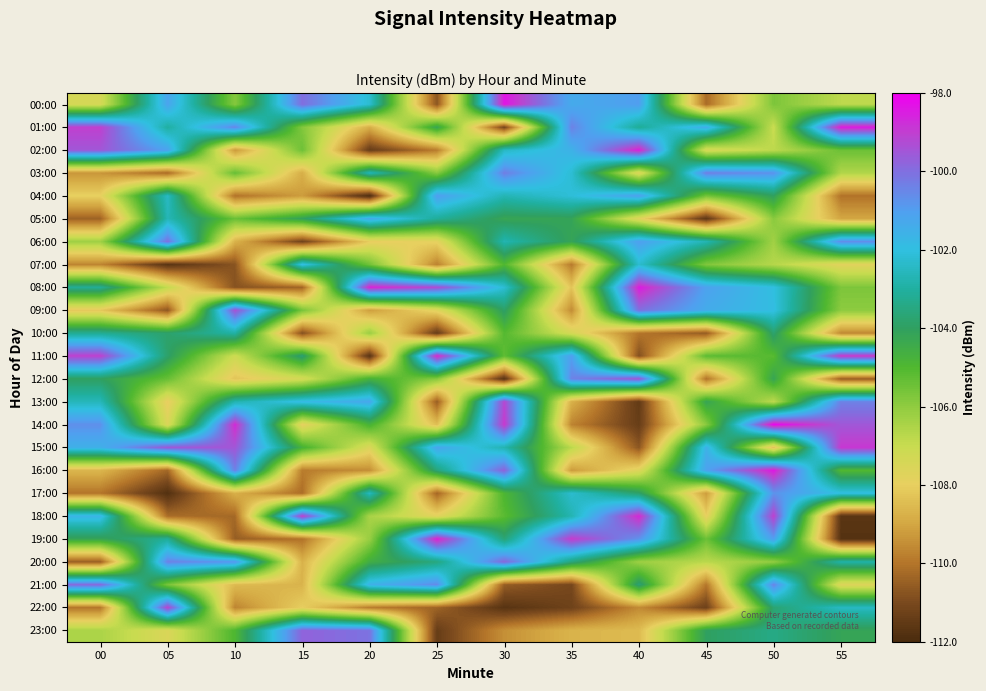

Reading right to left, transcribe all the data shown in this chart.

00:00: 55=-106.8	50=-105.7	45=-110.2	40=-101.0	35=-101.3	30=-98.3	25=-110.7	20=-102.2	15=-100.0	10=-105.9	05=-101.2	00=-107.4
01:00: 55=-98.4	50=-107.0	45=-101.4	40=-103.2	35=-100.4	30=-111.1	25=-104.2	20=-108.8	15=-105.8	10=-100.5	05=-103.0	00=-99.0
02:00: 55=-105.4	50=-106.8	45=-107.4	40=-98.5	35=-101.6	30=-102.4	25=-109.8	20=-111.4	15=-105.5	10=-109.3	05=-101.1	00=-99.5
03:00: 55=-106.6	50=-100.7	45=-100.3	40=-107.6	35=-102.2	30=-100.3	25=-105.9	20=-102.6	15=-108.8	10=-105.3	05=-110.2	00=-109.3
04:00: 55=-110.0	50=-104.0	45=-105.6	40=-101.1	35=-102.1	30=-102.7	25=-101.0	20=-111.9	15=-109.2	10=-110.0	05=-102.4	00=-108.0
05:00: 55=-109.0	50=-105.9	45=-111.6	40=-107.7	35=-104.2	30=-104.2	25=-103.1	20=-101.3	15=-104.1	10=-105.4	05=-102.6	00=-110.4
06:00: 55=-100.6	50=-106.3	45=-102.7	40=-101.0	35=-104.2	30=-102.7	25=-107.9	20=-108.1	15=-111.2	10=-108.7	05=-100.1	00=-106.3
07:00: 55=-107.8	50=-106.7	45=-105.8	40=-102.3	35=-109.9	30=-105.0	25=-109.7	20=-105.5	15=-101.9	10=-110.7	05=-111.7	00=-109.7
08:00: 55=-105.7	50=-102.0	45=-101.1	40=-98.4	35=-108.3	30=-102.2	25=-99.3	20=-98.5	15=-110.3	10=-110.8	05=-106.9	00=-103.2
09:00: 55=-106.0	50=-101.9	45=-101.4	40=-100.0	35=-109.5	30=-103.9	25=-107.7	20=-109.2	15=-105.6	10=-99.4	05=-110.7	00=-108.2
10:00: 55=-109.6	50=-103.8	45=-110.6	40=-110.0	35=-107.4	30=-105.1	25=-111.4	20=-106.2	15=-110.8	10=-102.9	05=-103.8	00=-103.2
11:00: 55=-98.9	50=-105.1	45=-105.2	40=-110.8	35=-101.0	30=-105.2	25=-98.6	20=-111.7	15=-103.7	10=-107.1	05=-103.9	00=-99.0
12:00: 55=-110.5	50=-104.2	45=-110.0	40=-99.5	35=-100.4	30=-111.7	25=-105.9	20=-104.7	15=-107.4	10=-108.3	05=-105.4	00=-104.0
13:00: 55=-100.4	50=-106.8	45=-104.2	40=-111.5	35=-108.8	30=-99.2	25=-110.5	20=-101.2	15=-101.8	10=-102.8	05=-108.1	00=-102.6
14:00: 55=-99.5	50=-98.1	45=-105.9	40=-111.4	35=-109.7	30=-98.9	25=-108.4	20=-104.8	15=-107.9	10=-98.7	05=-107.6	00=-100.7
15:00: 55=-98.9	50=-108.3	45=-101.5	40=-110.7	35=-106.8	30=-102.7	25=-101.2	20=-107.6	15=-104.7	10=-99.5	05=-99.5	00=-101.5
16:00: 55=-105.0	50=-98.4	45=-101.1	40=-107.7	35=-109.2	30=-99.8	25=-103.6	20=-109.5	15=-109.9	10=-100.4	05=-110.3	00=-108.6
17:00: 55=-102.0	50=-100.7	45=-109.2	40=-103.9	35=-102.3	30=-104.9	25=-110.3	20=-102.5	15=-110.2	10=-108.8	05=-111.8	00=-110.0
18:00: 55=-111.7	50=-99.1	45=-108.0	40=-98.6	35=-102.7	30=-105.2	25=-107.8	20=-106.4	15=-99.0	10=-110.3	05=-110.2	00=-101.7
19:00: 55=-111.8	50=-101.0	45=-105.5	40=-100.7	35=-98.9	30=-103.7	25=-98.5	20=-106.1	15=-110.0	10=-110.5	05=-103.1	00=-104.2
20:00: 55=-102.9	50=-106.0	45=-106.8	40=-106.2	35=-103.6	30=-99.9	25=-103.5	20=-104.6	15=-108.7	10=-100.8	05=-100.4	00=-110.5
21:00: 55=-107.7	50=-100.5	45=-110.0	40=-103.7	35=-111.1	30=-110.5	25=-100.6	20=-101.6	15=-108.7	10=-108.5	05=-105.6	00=-99.9
22:00: 55=-102.5	50=-103.7	45=-111.3	40=-109.6	35=-111.2	30=-111.7	25=-110.4	20=-109.8	15=-108.0	10=-109.7	05=-99.1	00=-110.0
23:00: 55=-104.2	50=-103.4	45=-104.0	40=-108.5	35=-108.7	30=-109.5	25=-111.4	20=-100.1	15=-99.7	10=-104.9	05=-107.5	00=-106.5